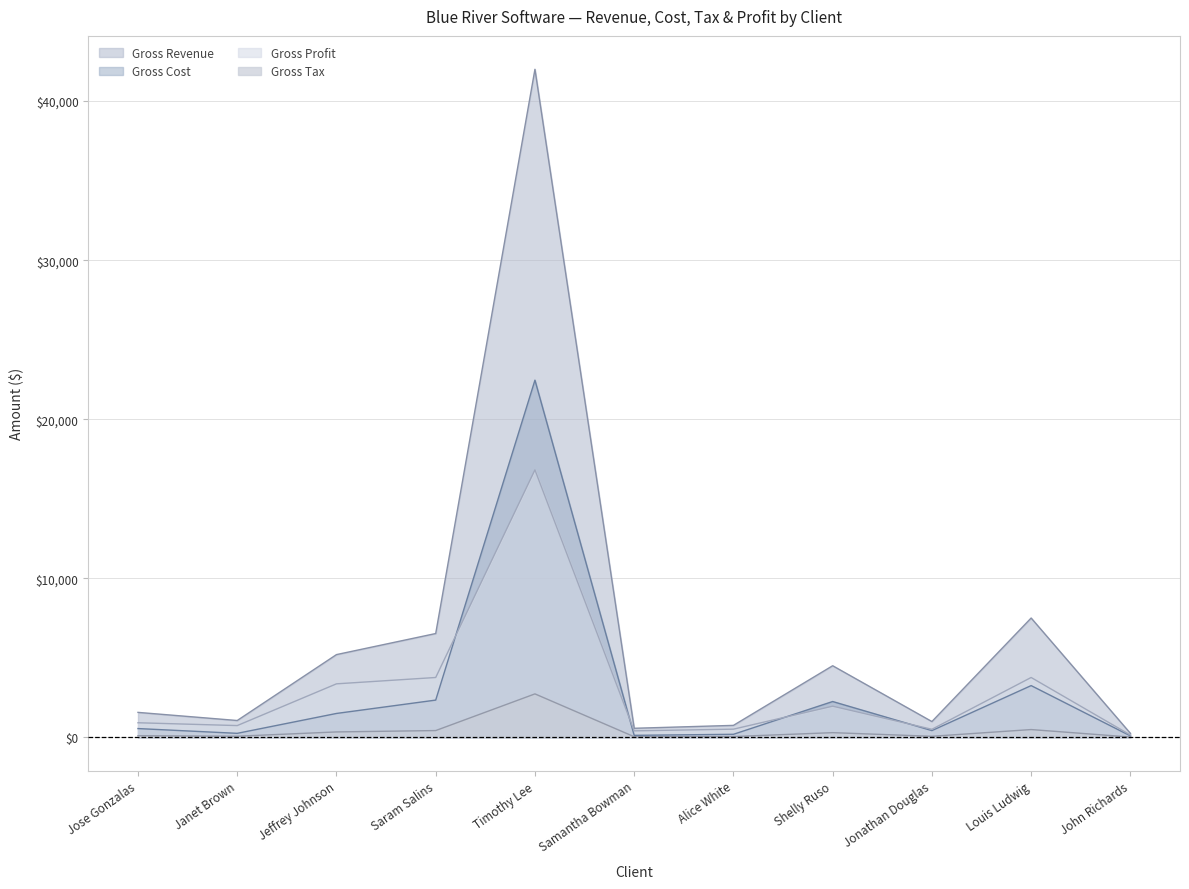

What is the maximum value for Gross Cost?

22455.0